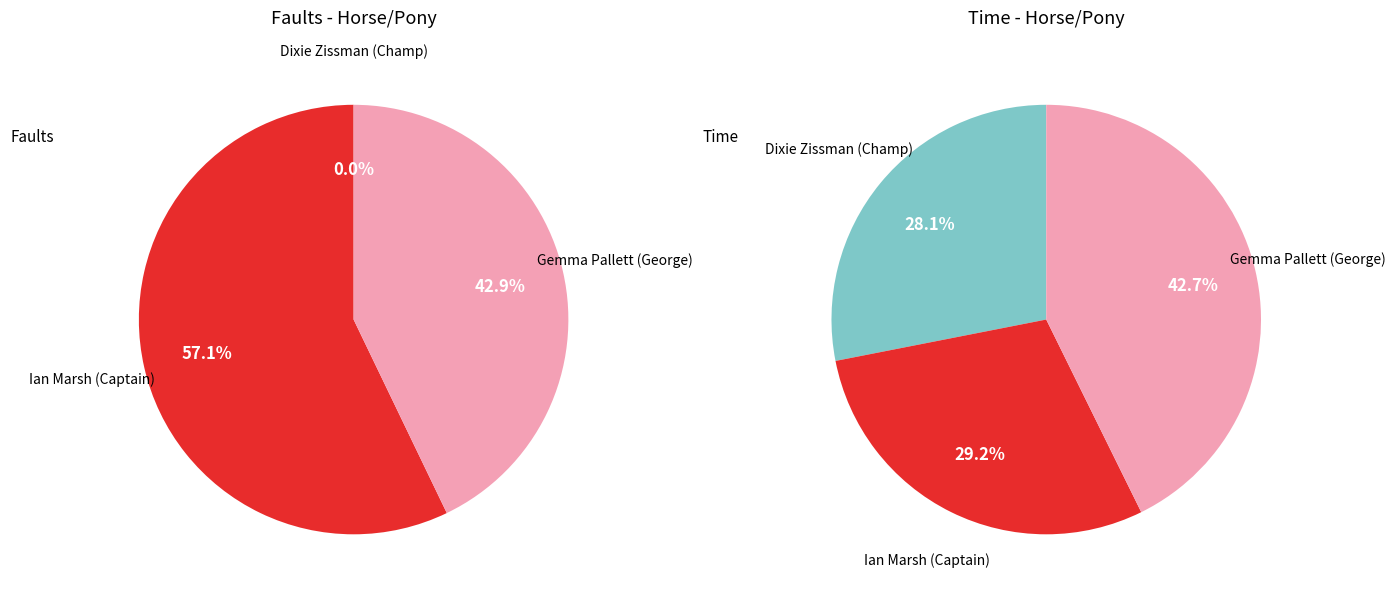

Which category has the smallest portion of the pie?

Dixie Zissman (Champ)